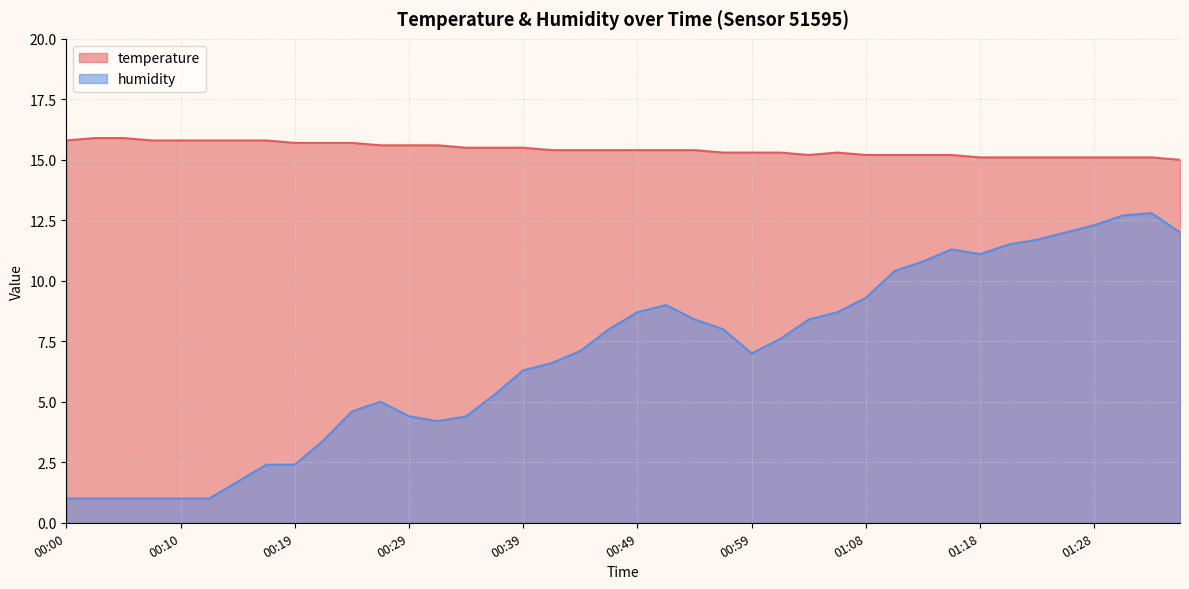

At 00:12, list the series in order from smallest to largest.

humidity, temperature